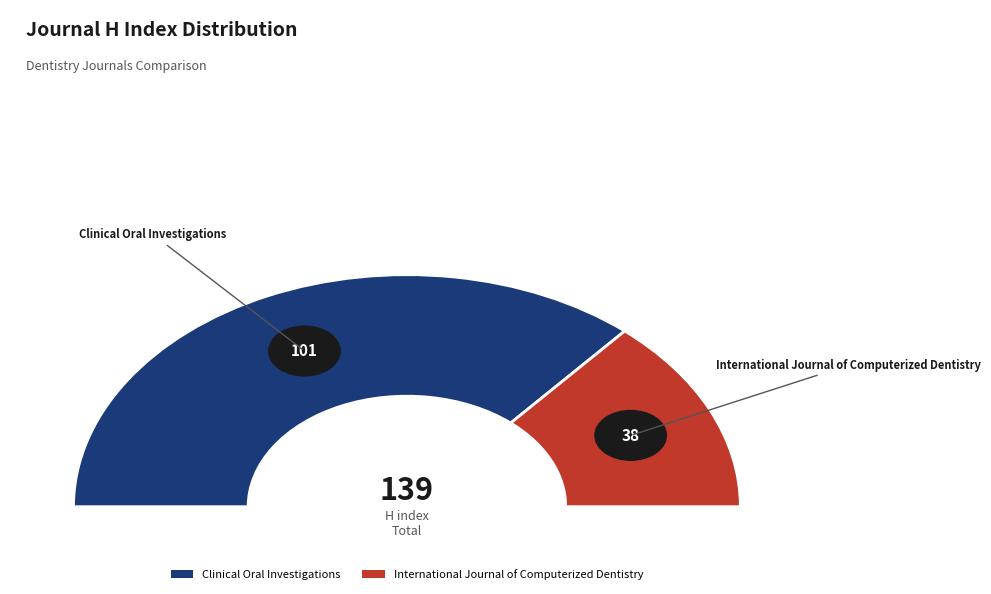

Is there any slice that represents more than half of the pie?

Yes